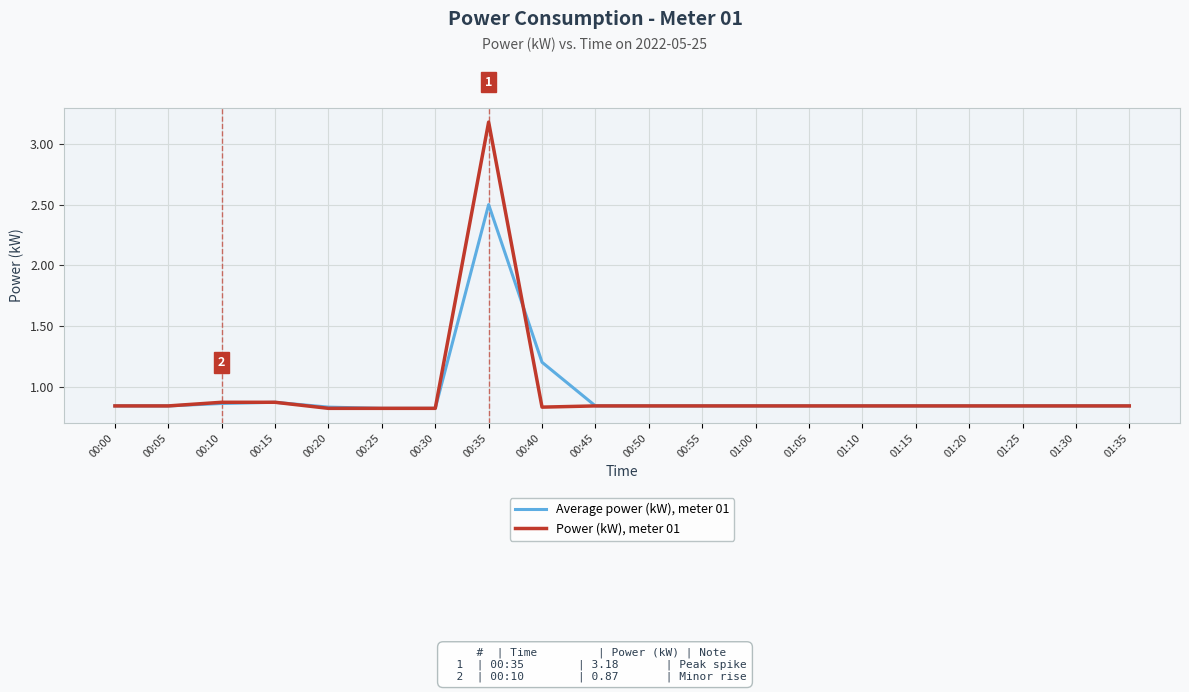

What is the difference between the maximum and second lowest values in the Average power (kW), meter 01 series?

1.7